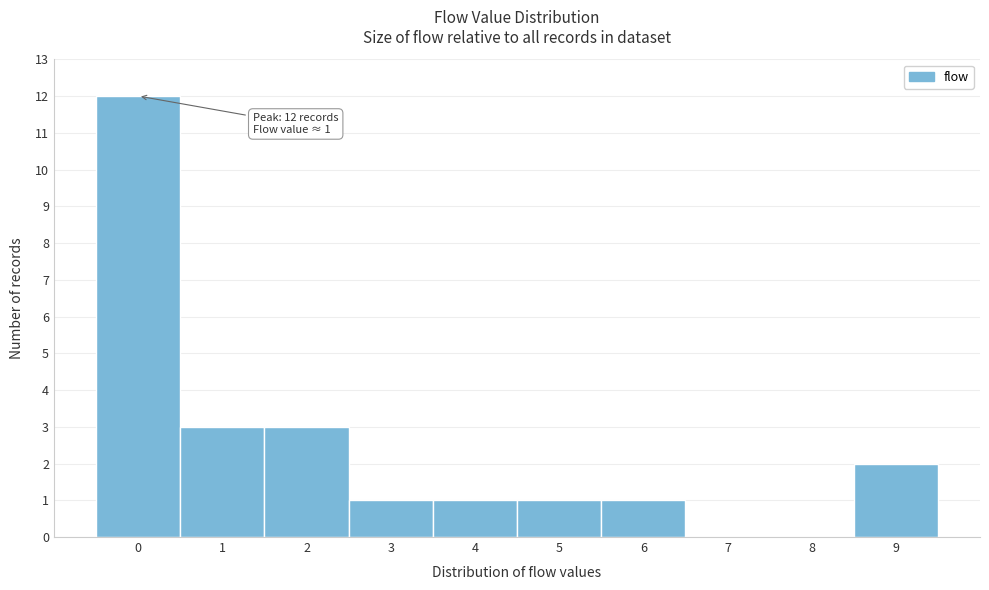

Reading left to right, extract all data points from this chart.

0=12	1=3	2=3	3=1	4=1	5=1	6=1	7=0	8=0	9=2